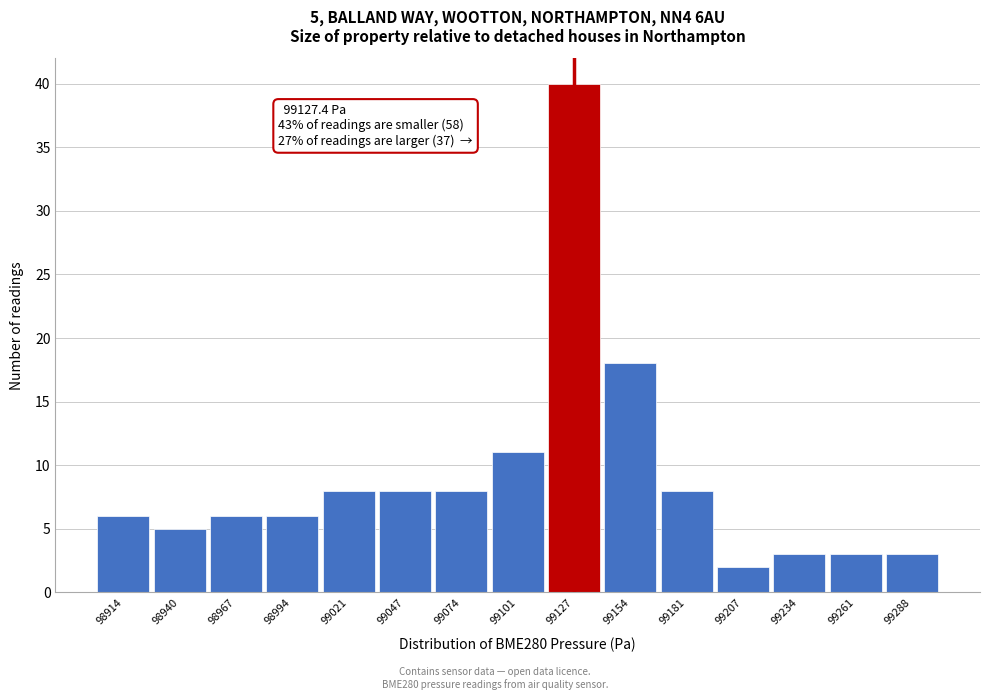

Which range on the x-axis has the tallest bar?

99115 to 99140